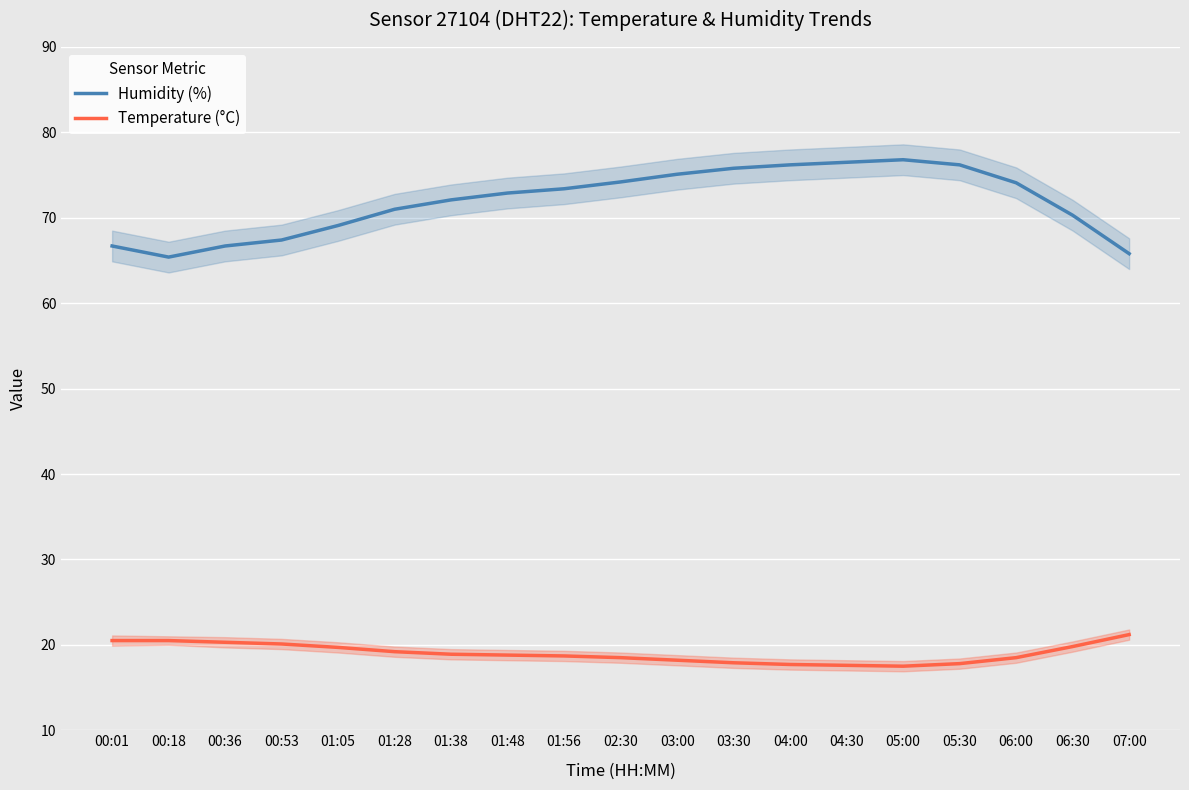

Reading left to right, extract all data points from this chart.

Humidity (%): 66.7	65.4	66.7	67.4	69.1	71.0	72.1	72.9	73.4	74.2	75.1	75.8	76.2	76.5	76.8	76.2	74.1	70.3	65.8
Temperature (°C): 20.5	20.5	20.3	20.1	19.7	19.2	18.9	18.8	18.7	18.5	18.2	17.9	17.7	17.6	17.5	17.8	18.5	19.8	21.2